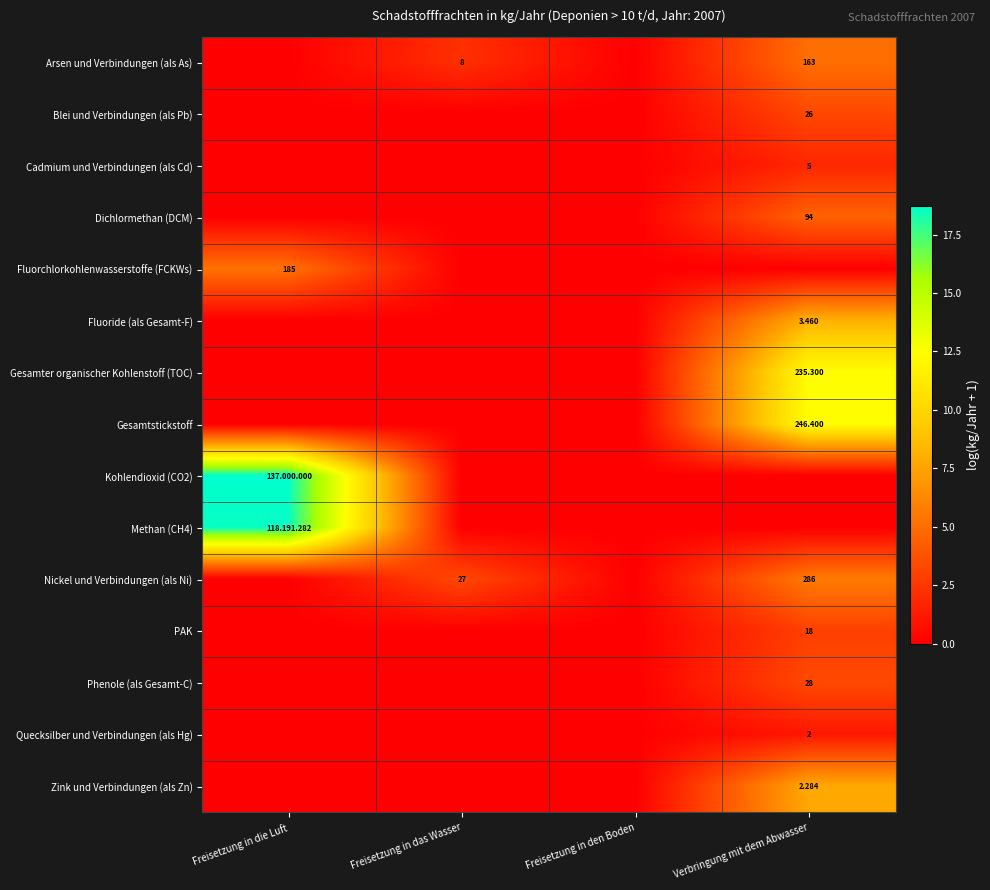

What is the sum of the Gesamtstickstoff values at Verbringung mit dem Abwasser and Freisetzung in den Boden?

12.4